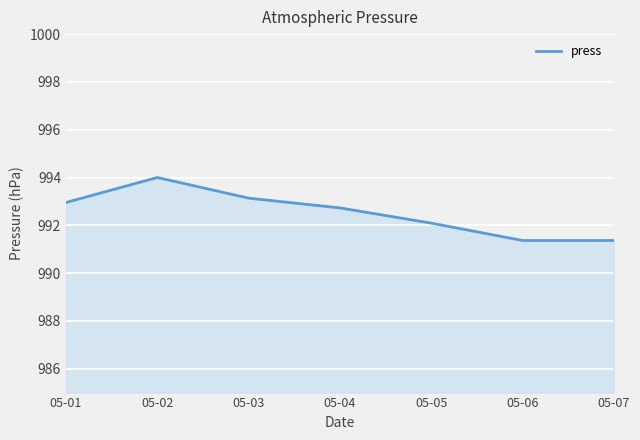

What is the sum of the values at 05-05 and 05-01?

1985.0